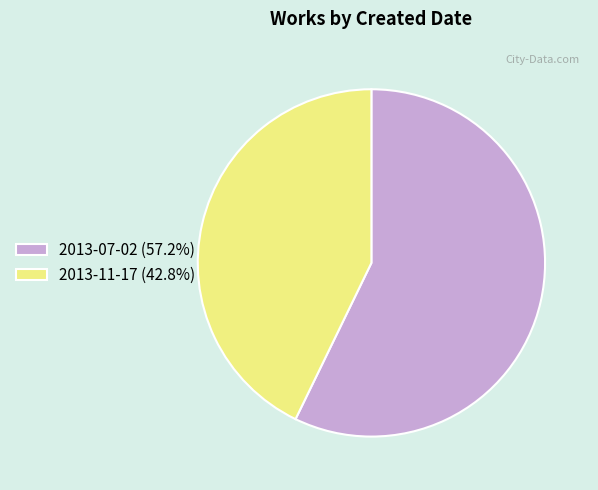

What is the largest slice in the pie chart?

2013-07-02